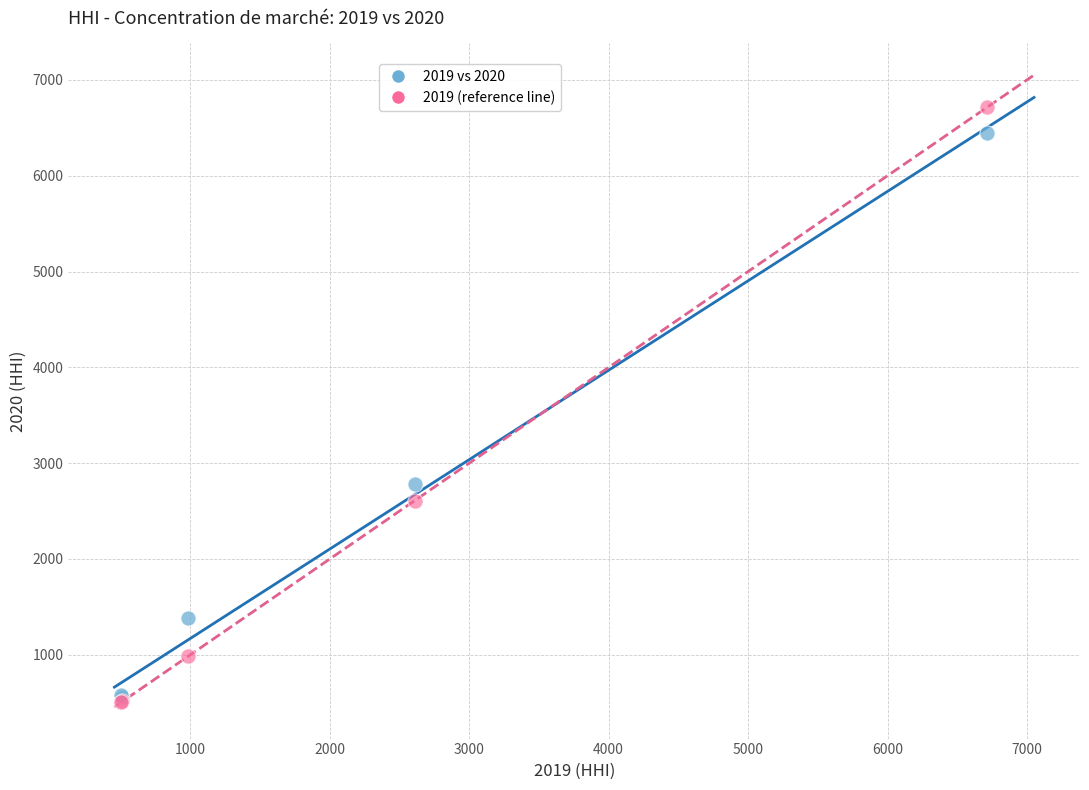

Across all series, what Y value is closest to 3610?

2786.7